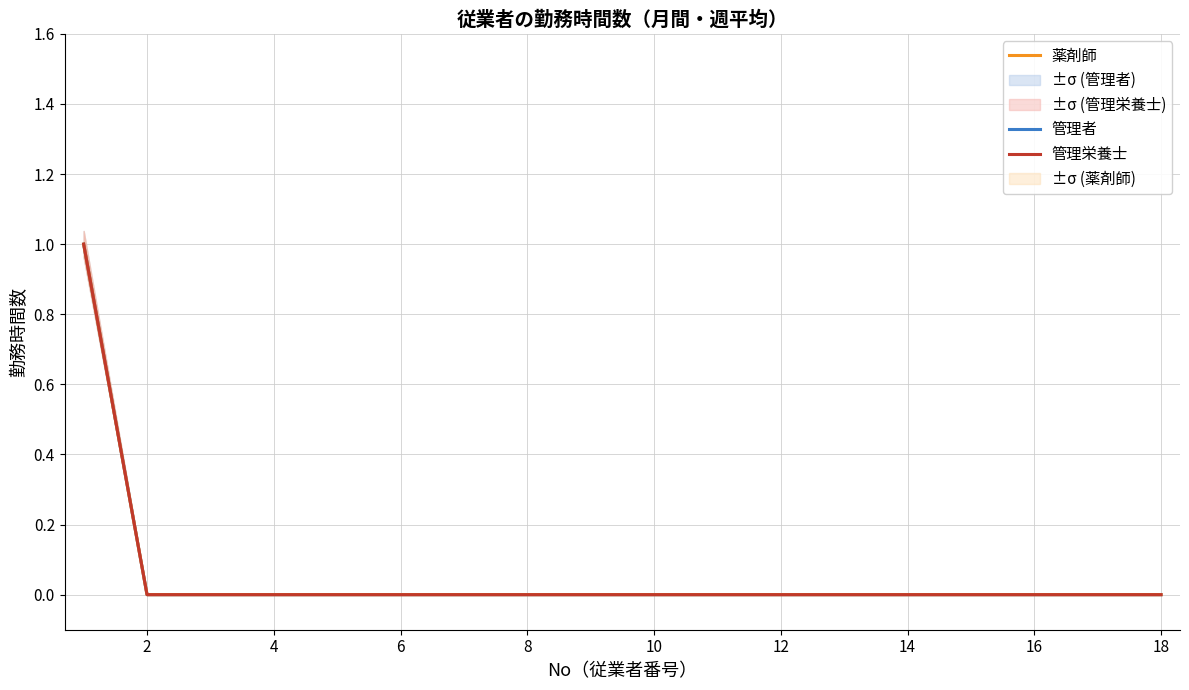

Is the value of 薬剤師 at 14 greater than the value of 管理栄養士 at 16?

No